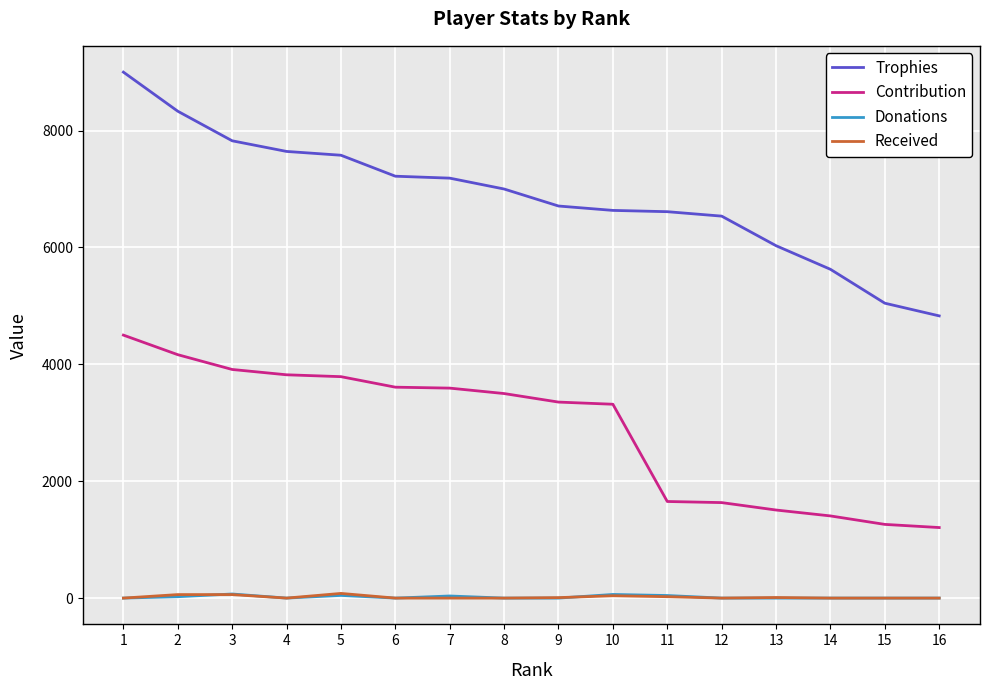

What is the highest value of the Received series?

80